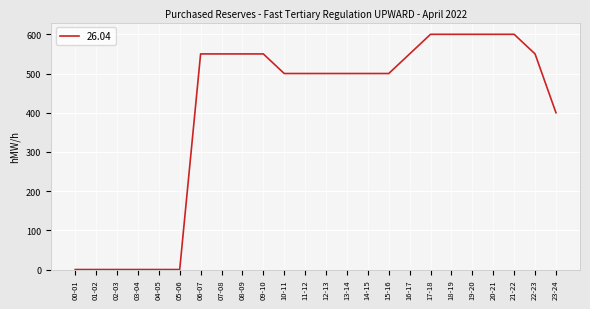

What position from the right is 17-18?

7